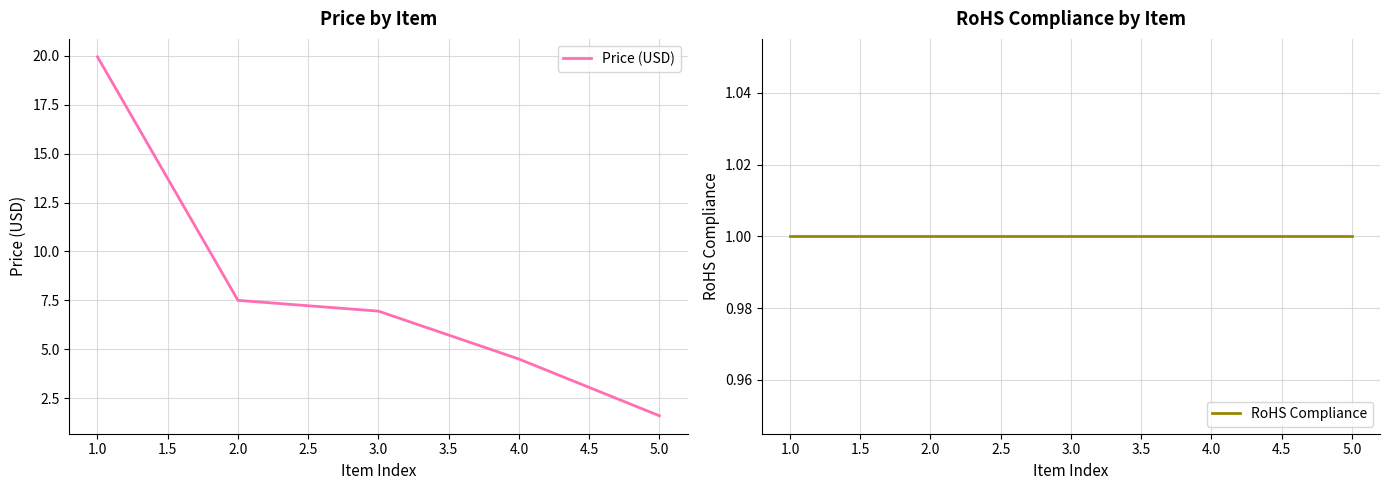

At which label does Price (USD) first exceed 6?

1.0